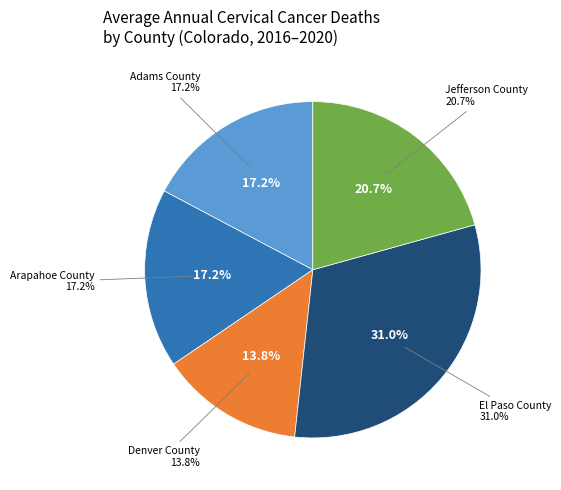

To the nearest percent, what is the combined percentage of Jefferson County and Denver County?

34%